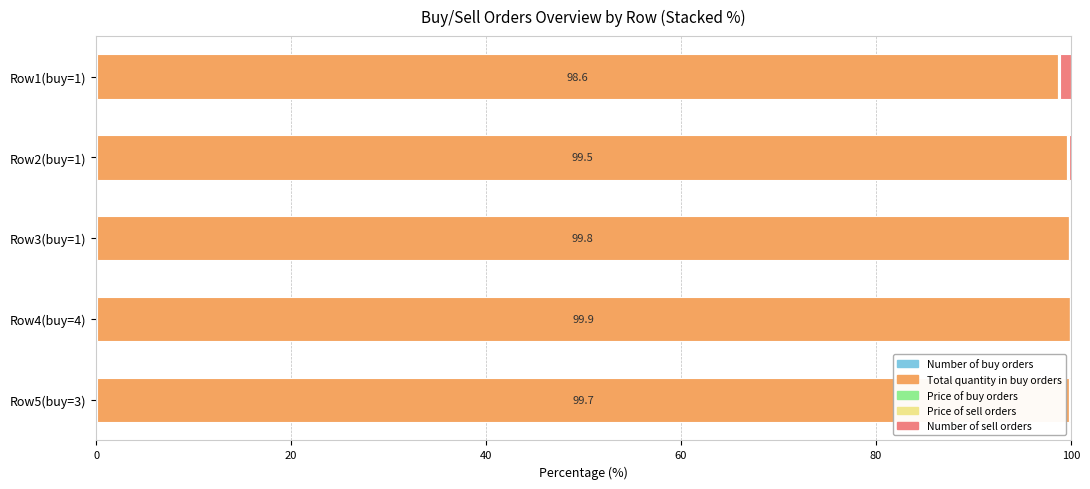

Which series has the largest total across all categories?

Total quantity in buy orders